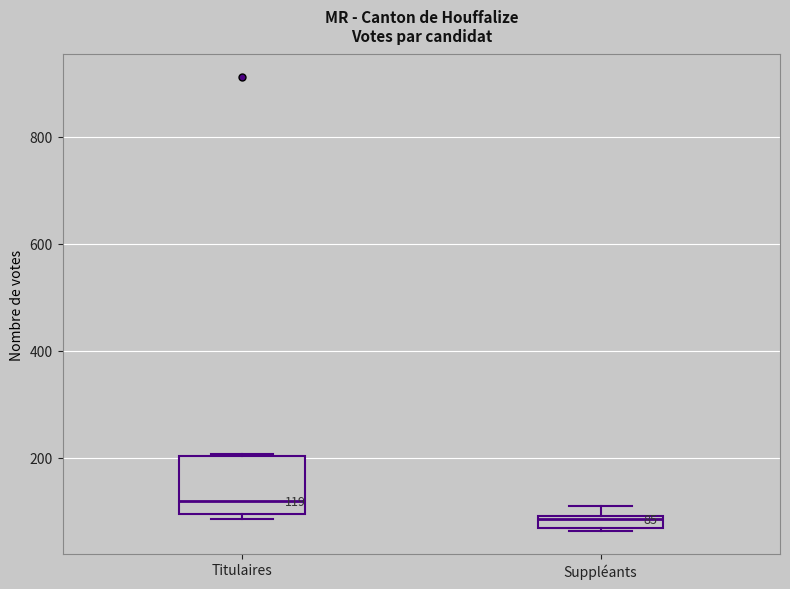

Which box's median line is the lowest?

Suppléants